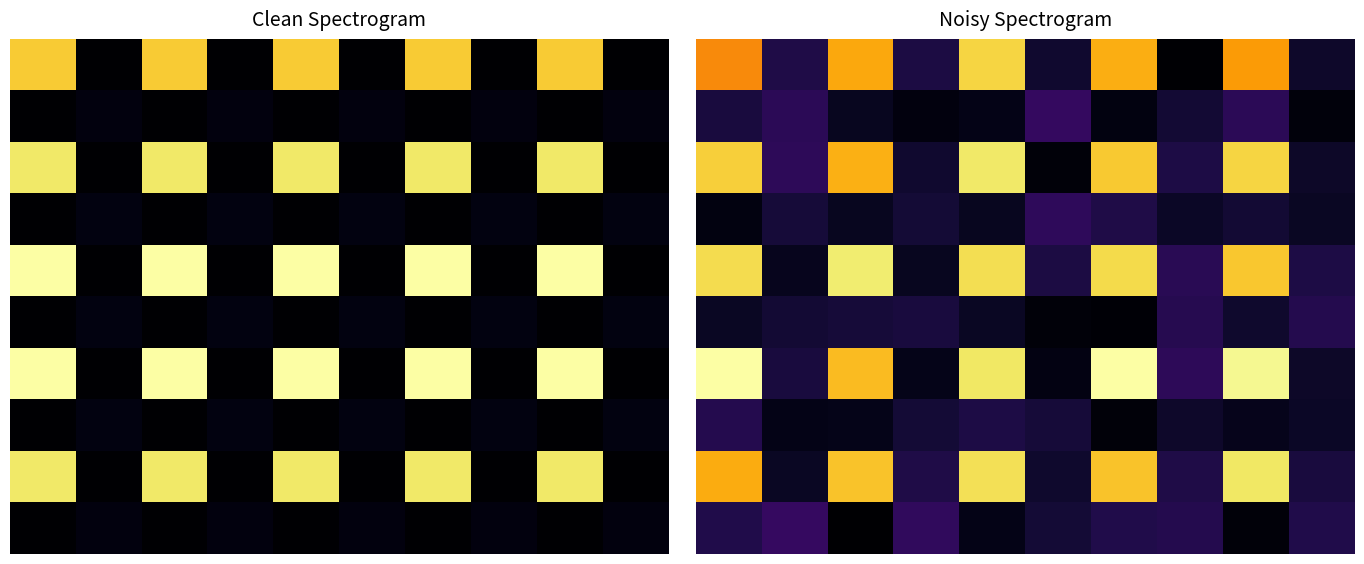

Which has a higher value, 2 or 0?

2